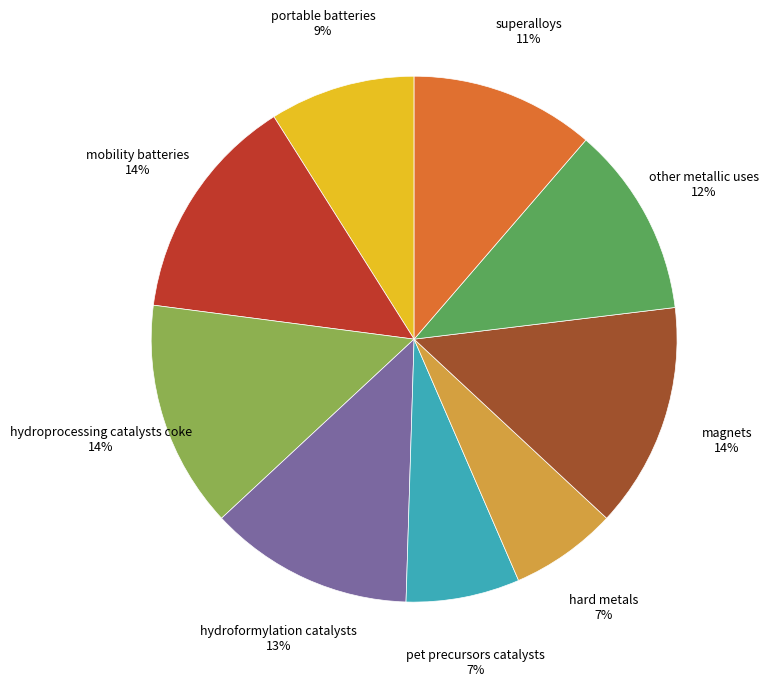

To the nearest percent, what is the difference between the largest and smallest slice percentages?

7%